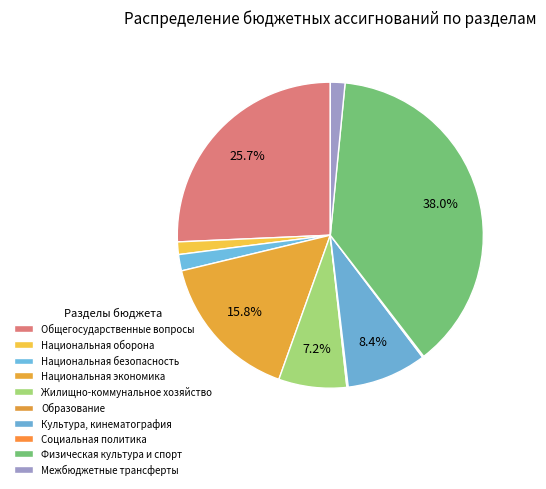

Is it true that Общегосударственные вопросы is 26% of the pie?

True